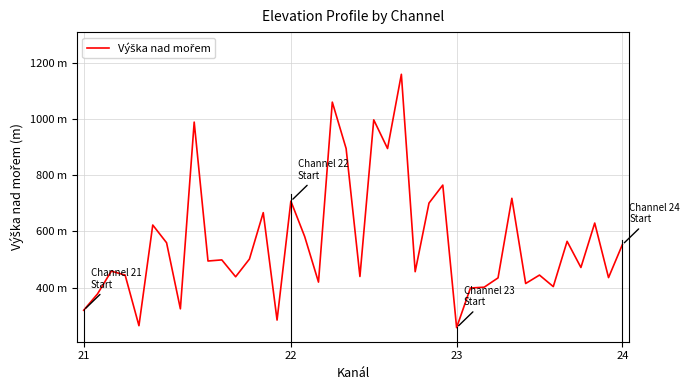

At which label does the data first exceed 495?

5